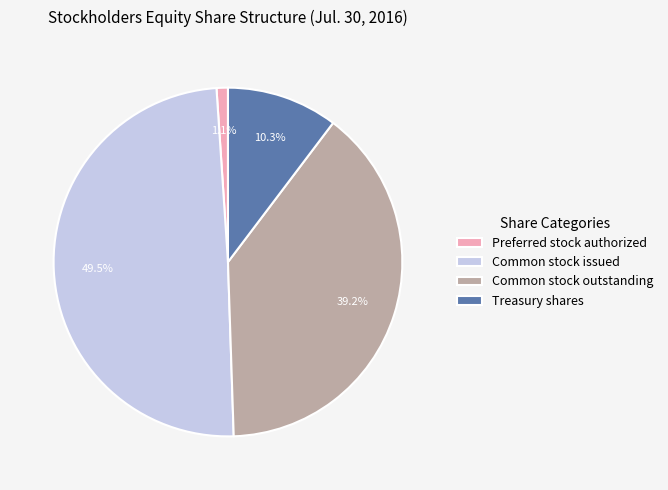

How many segments does this pie chart have?

4